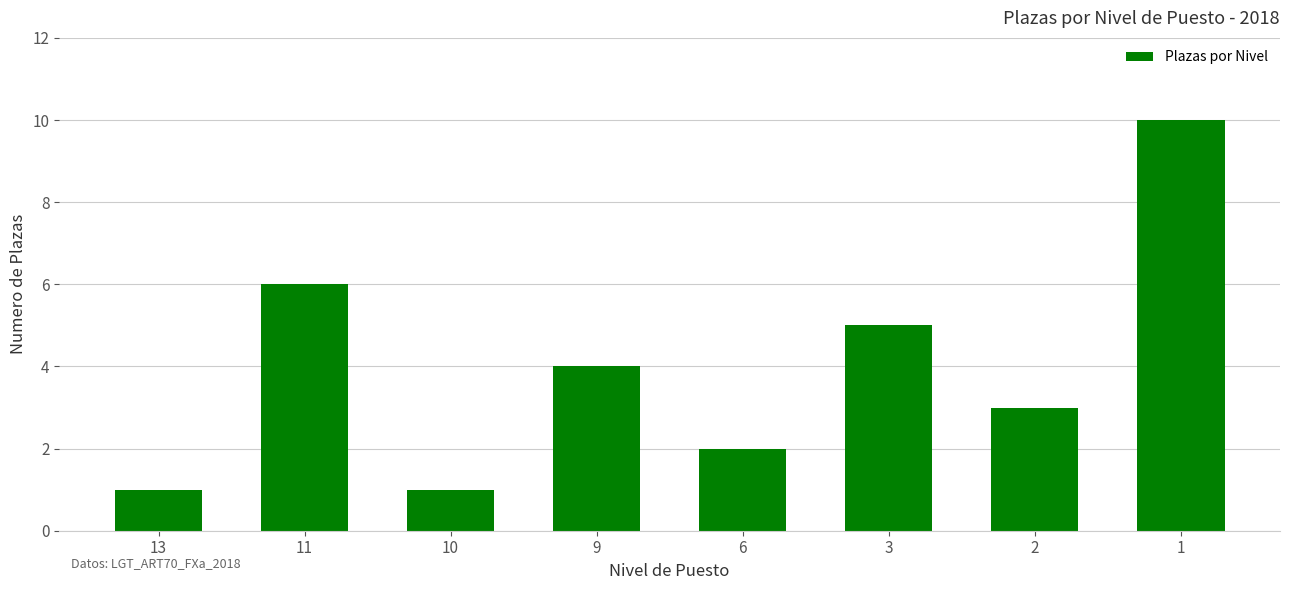

What is the difference between the maximum and minimum values?

9